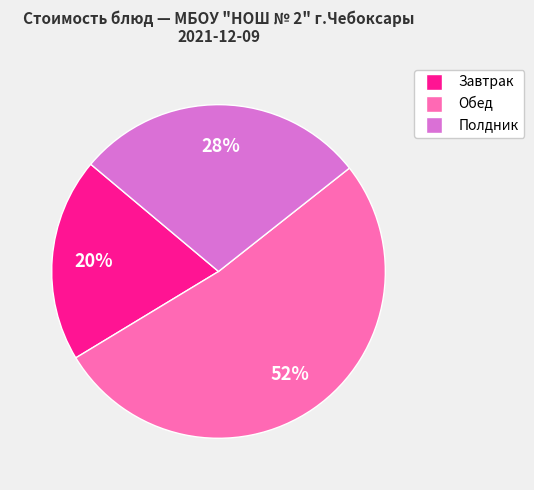

Is there any slice that represents more than half of the pie?

Yes